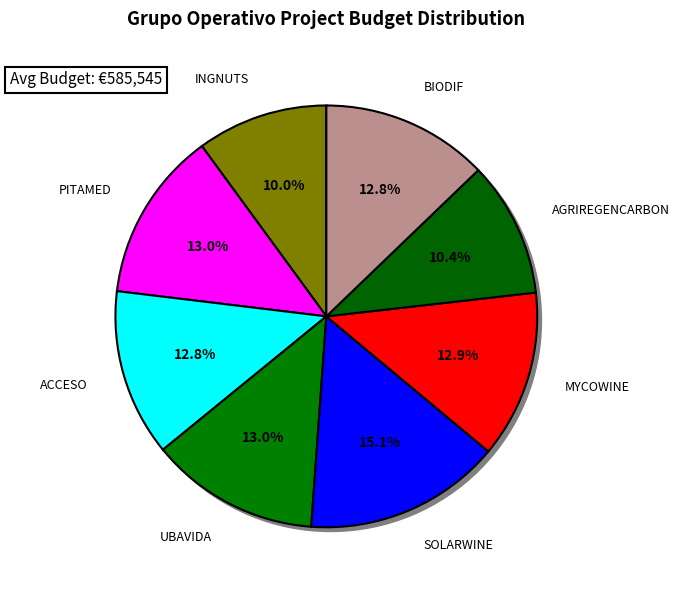

What percentage do MYCOWINE and SOLARWINE together represent?

27.9%